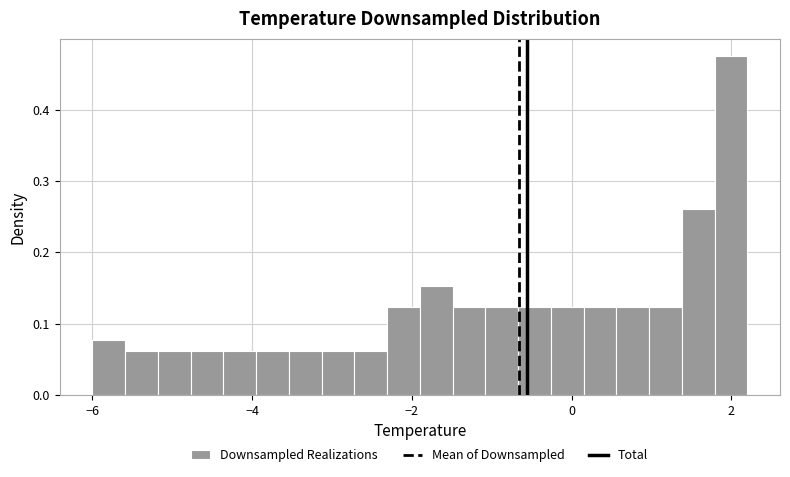

Around what value on the x-axis is the tallest bar? Give the approximate position of its centre, as read against the axis.

2.0